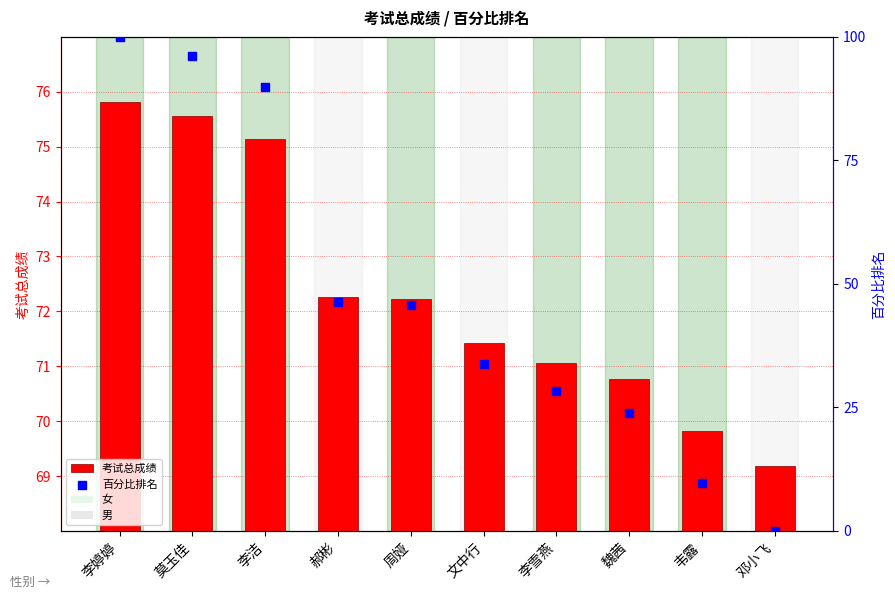

What are all the series names shown in the legend?

考试总成绩, 百分比排名